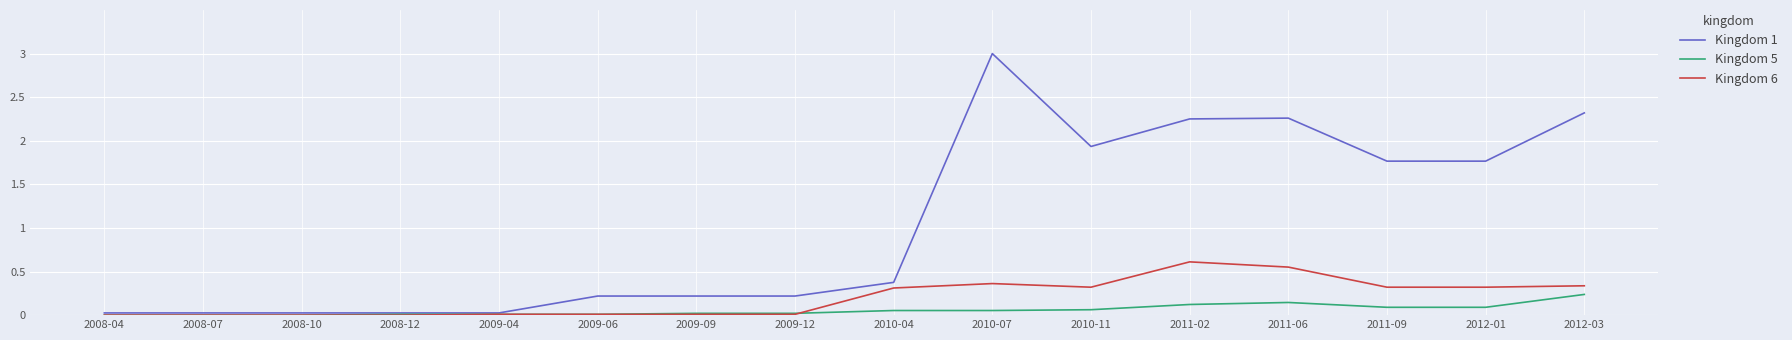

At which category does the chart reach its peak across all series?

2010-07